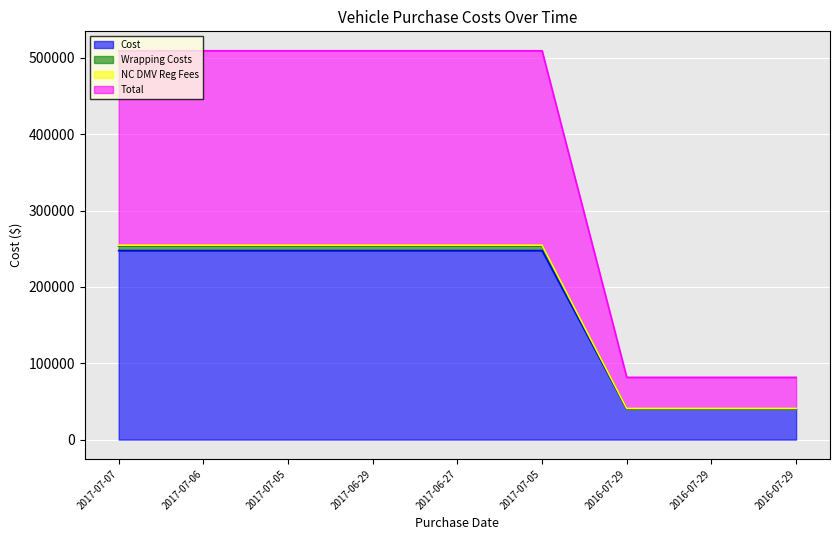

Which series changed the most between 2017-07-06 and 2016-07-29?

Total